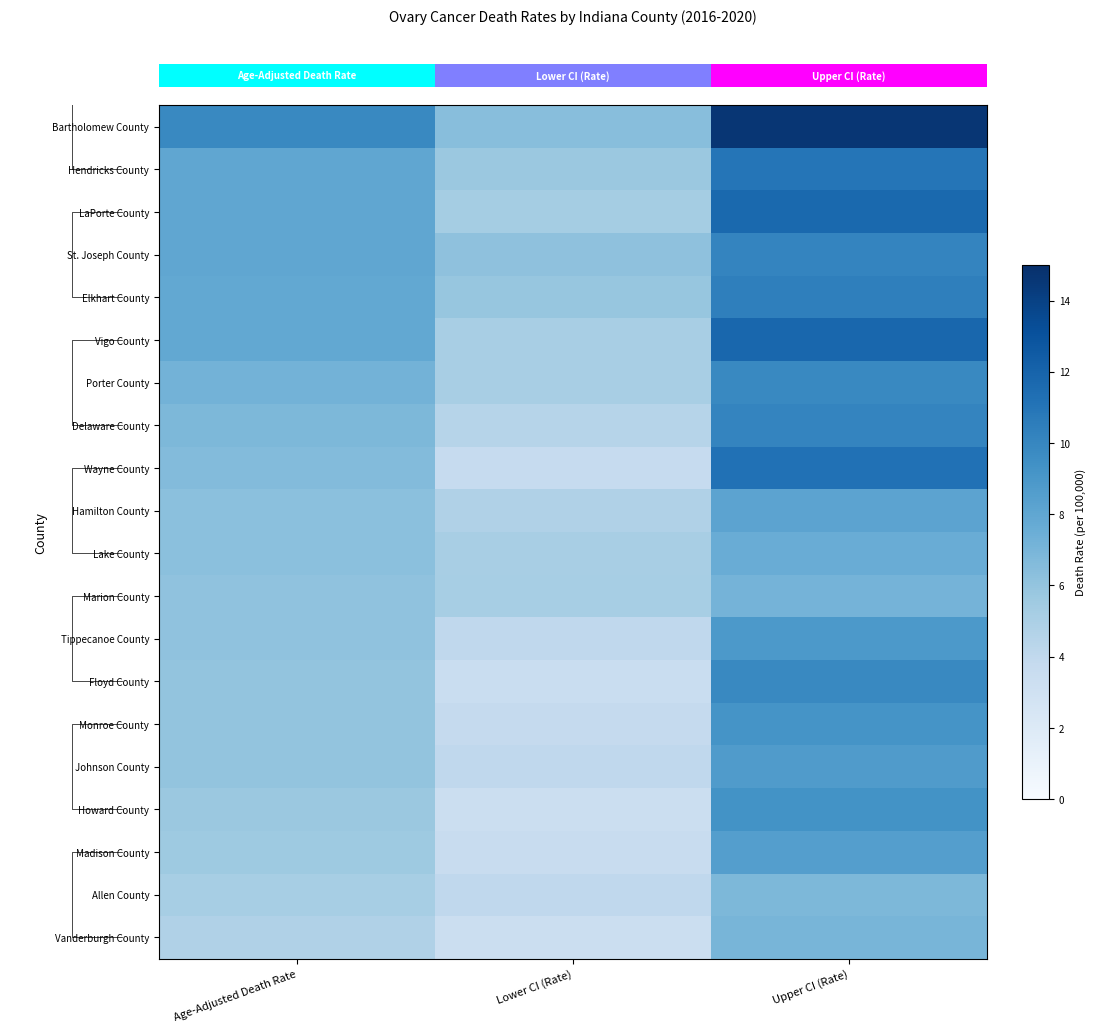

Count the number of categories in the chart.

3